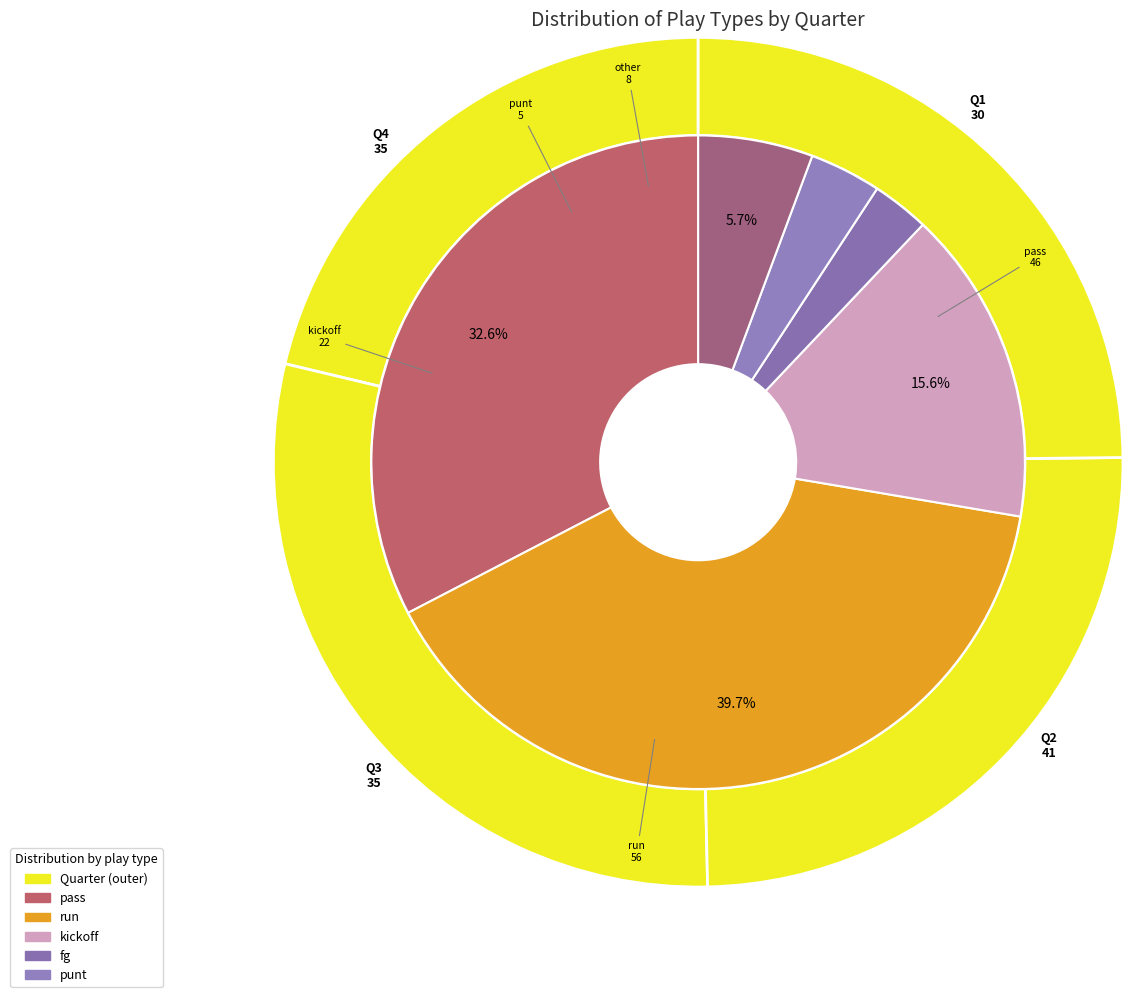

The other slice represents 24% of the pie. True or false?

False